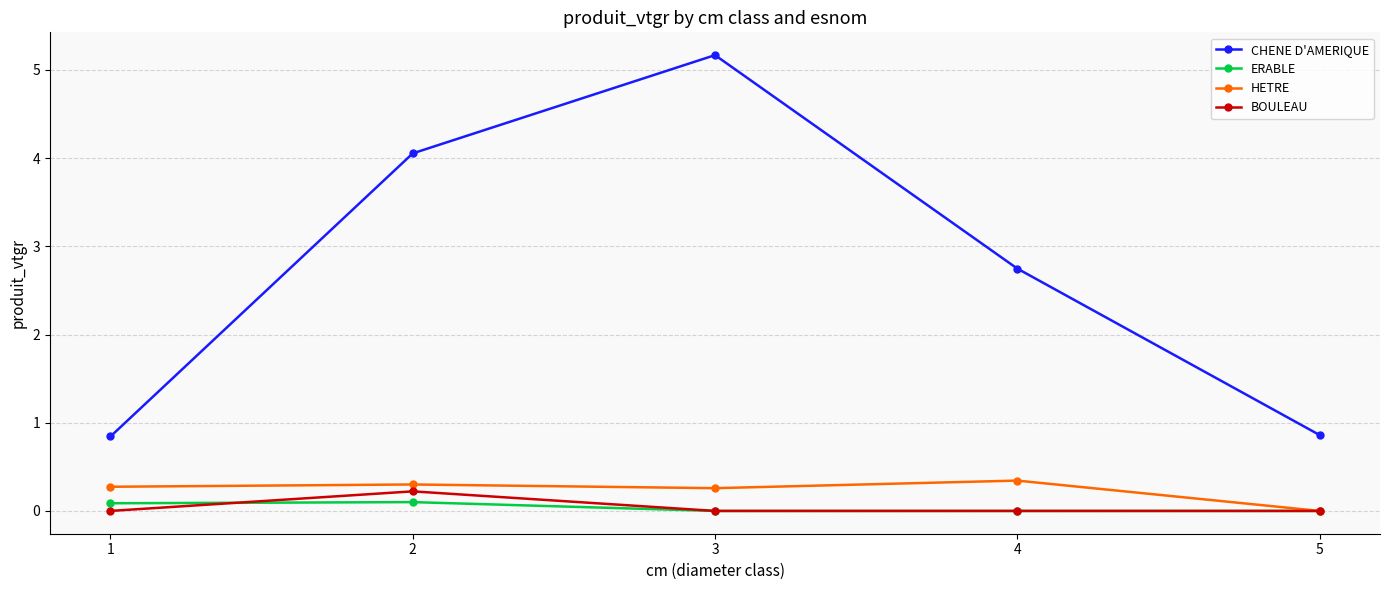

What is the sum of all BOULEAU values?

0.2